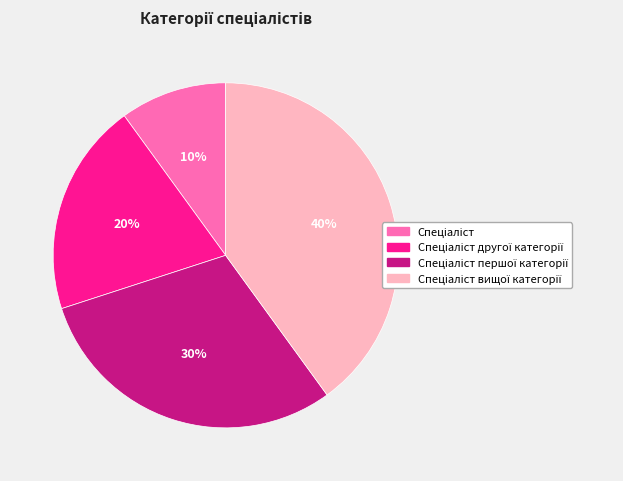

Count the number of slices in the pie.

4